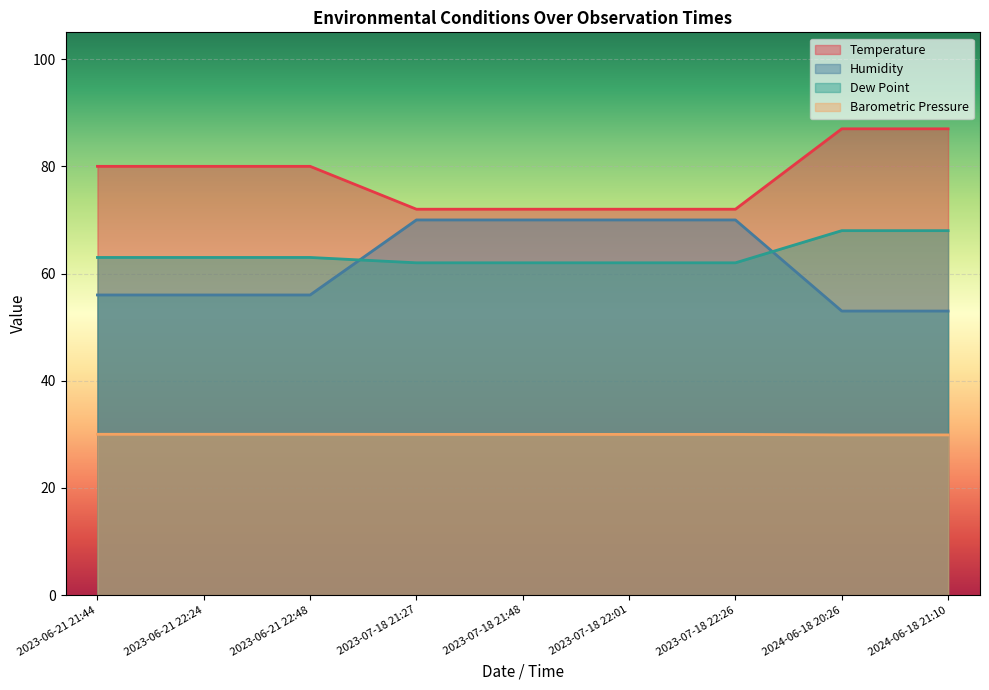

Is the value of Temperature at 2023-07-18 22:01 greater than the value of Humidity at 2023-07-18 21:27?

Yes